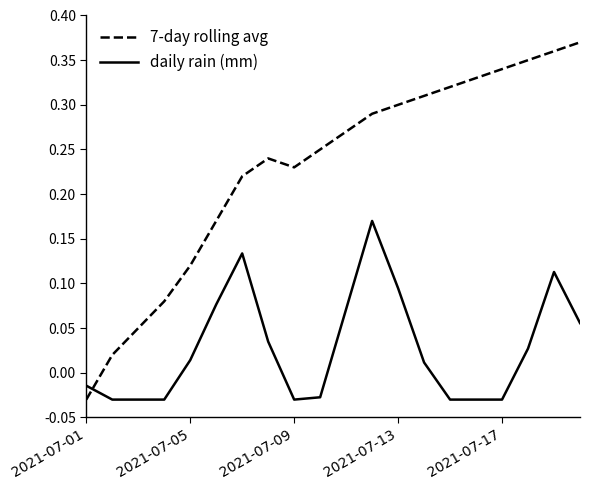

Is this an area chart (filled region under the line)?

No